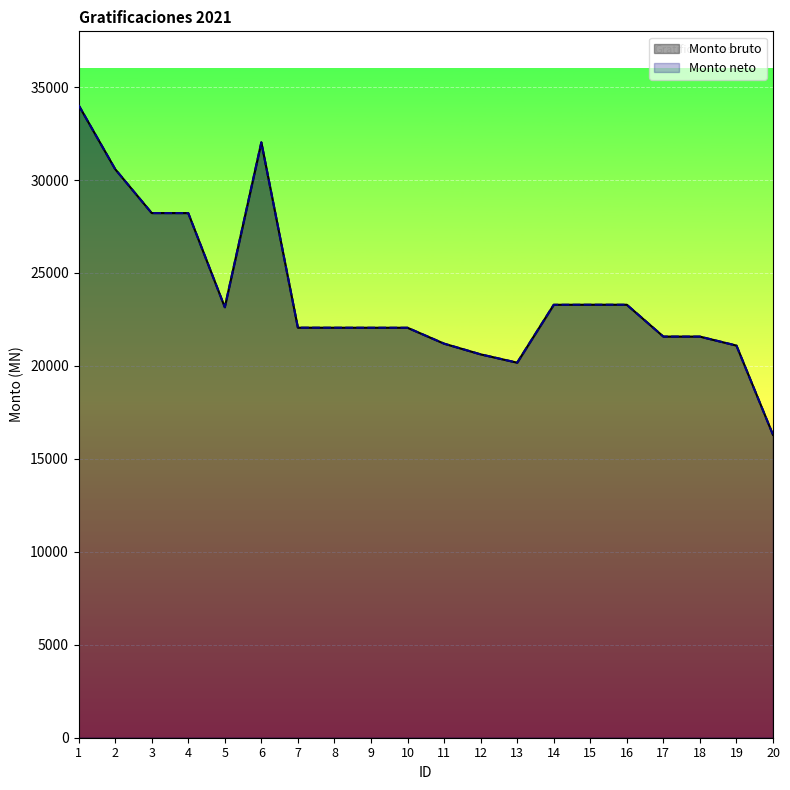

Is the value of Monto neto at 2 greater than the value of Monto bruto at 18?

Yes